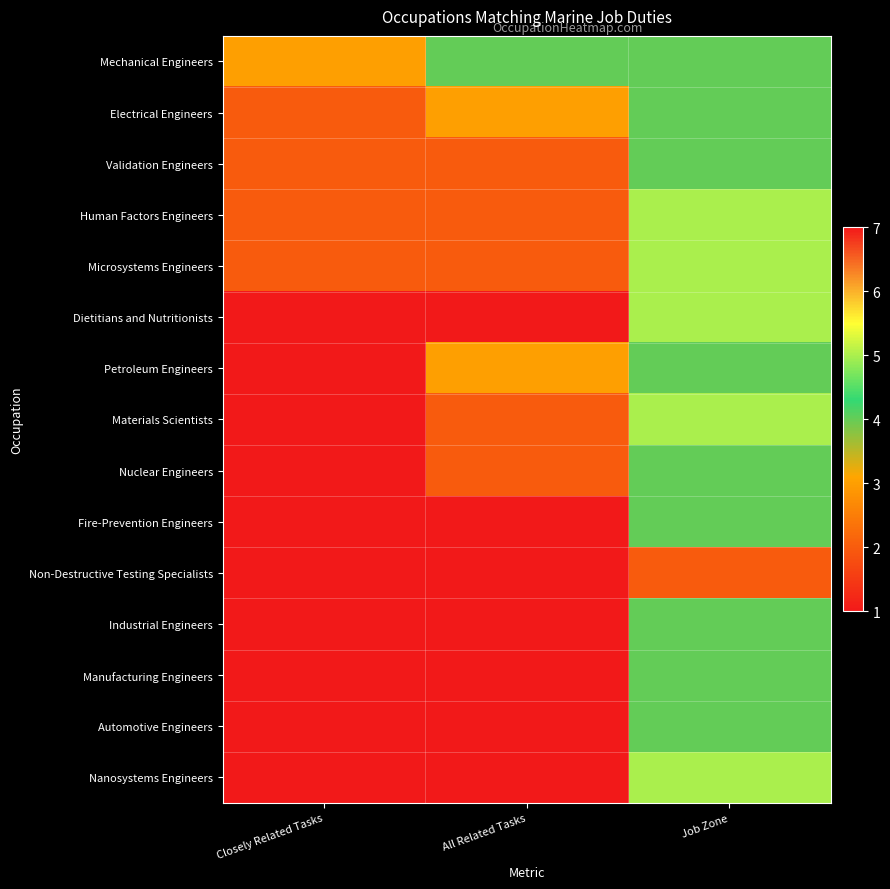

At which category does the chart reach its minimum across all series?

Closely Related Tasks